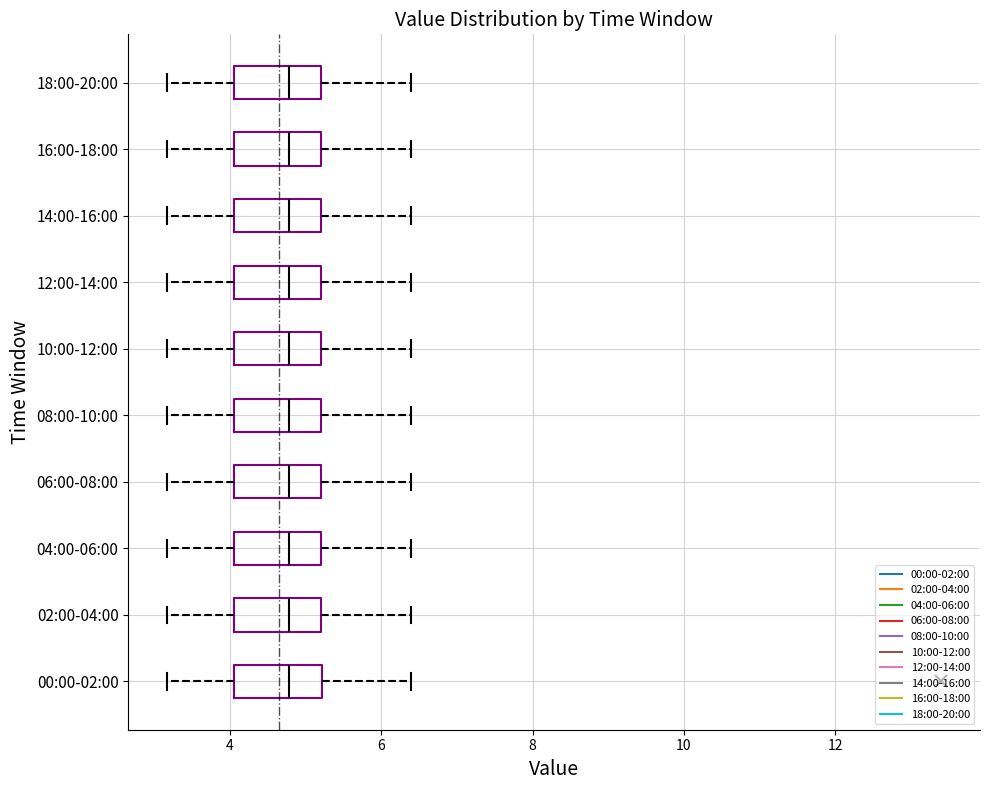

Where is the right edge of the box for 12:00-14:00 on the x-axis? The values are not printed on the chart, so give them approximately, as read against the axis.

5.2